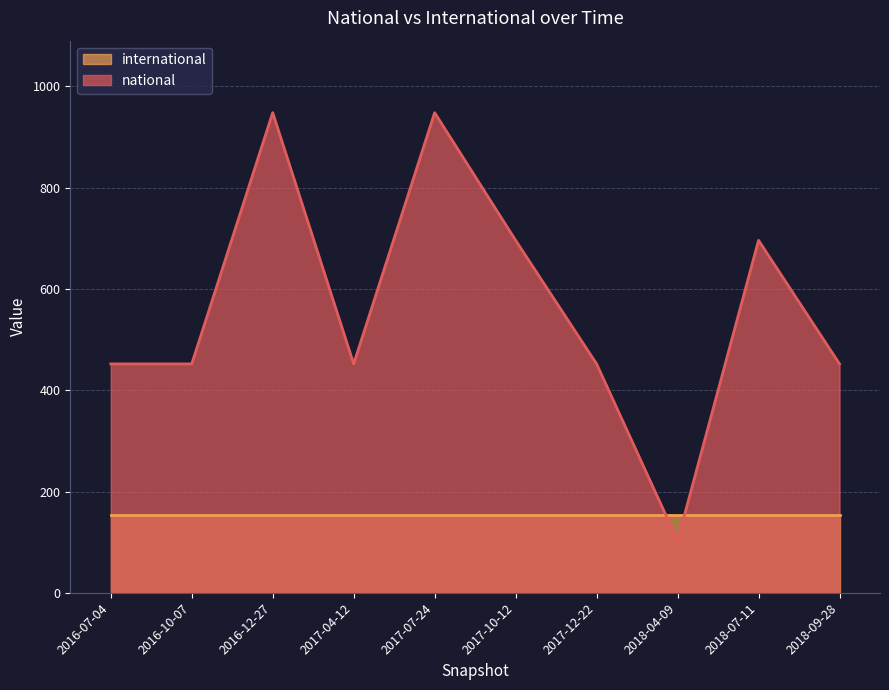

Read the value at 2018-07-11, to the nearest 10.

700